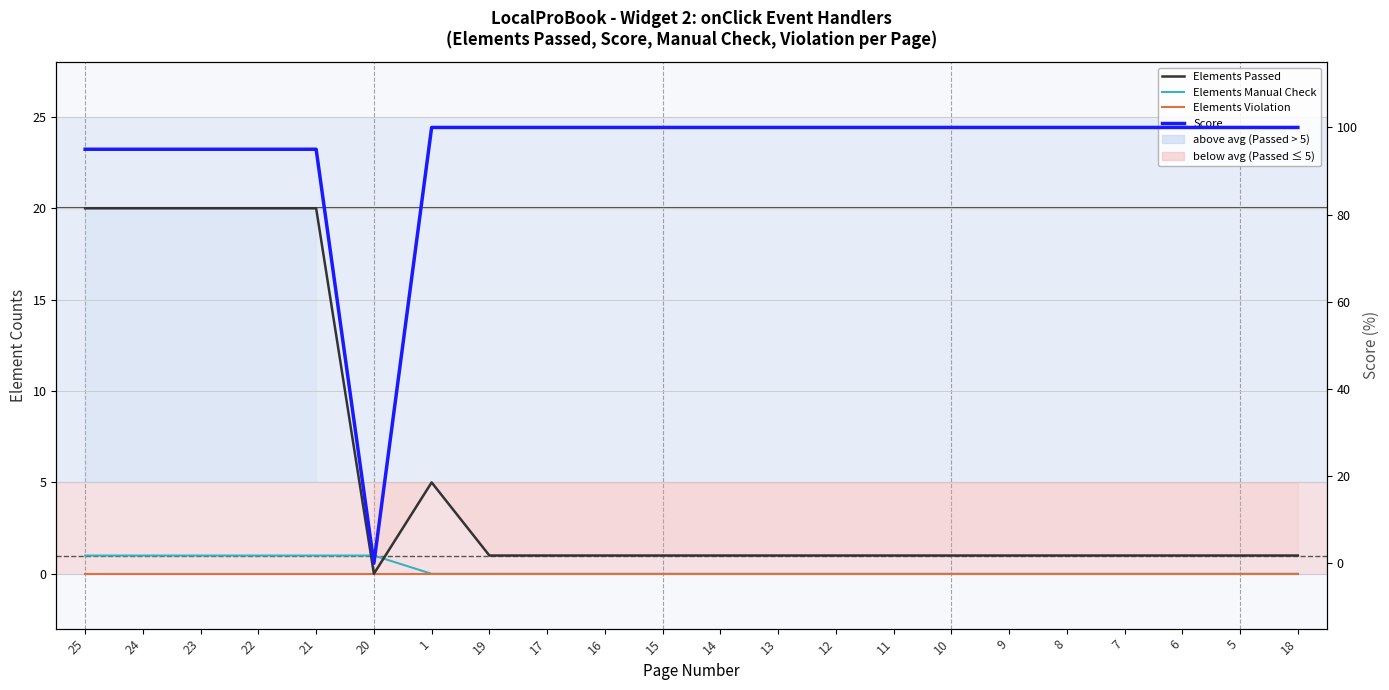

Which series has the widest spread of values?

Score